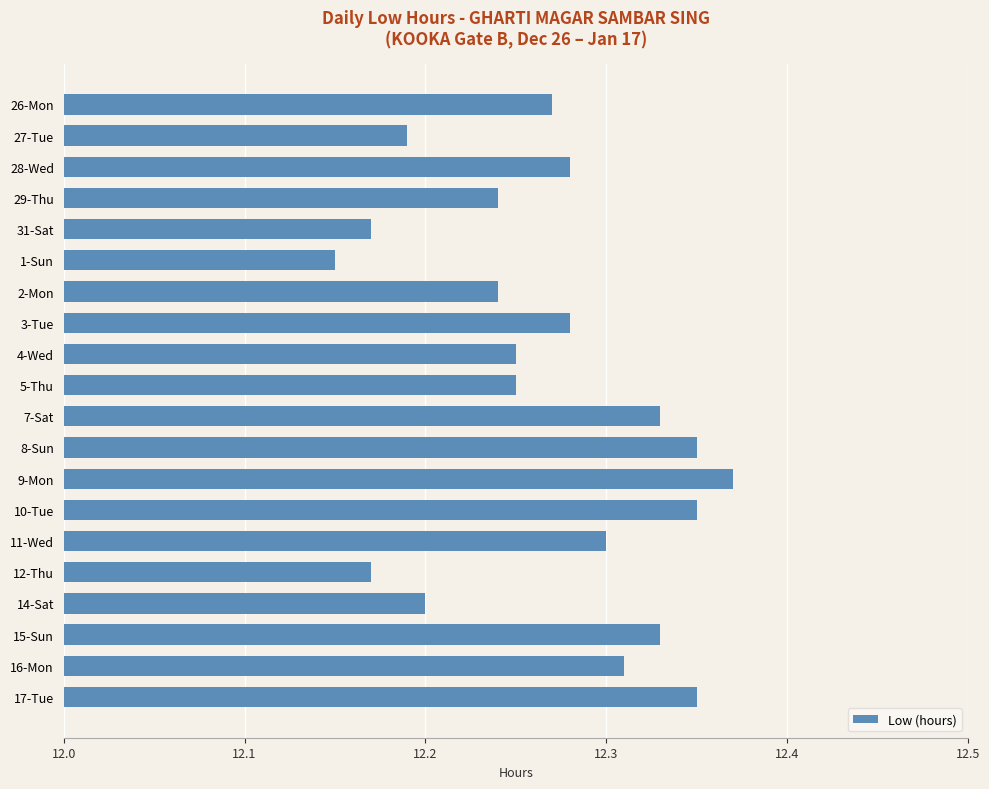

What position from the top is 3-Tue?

8